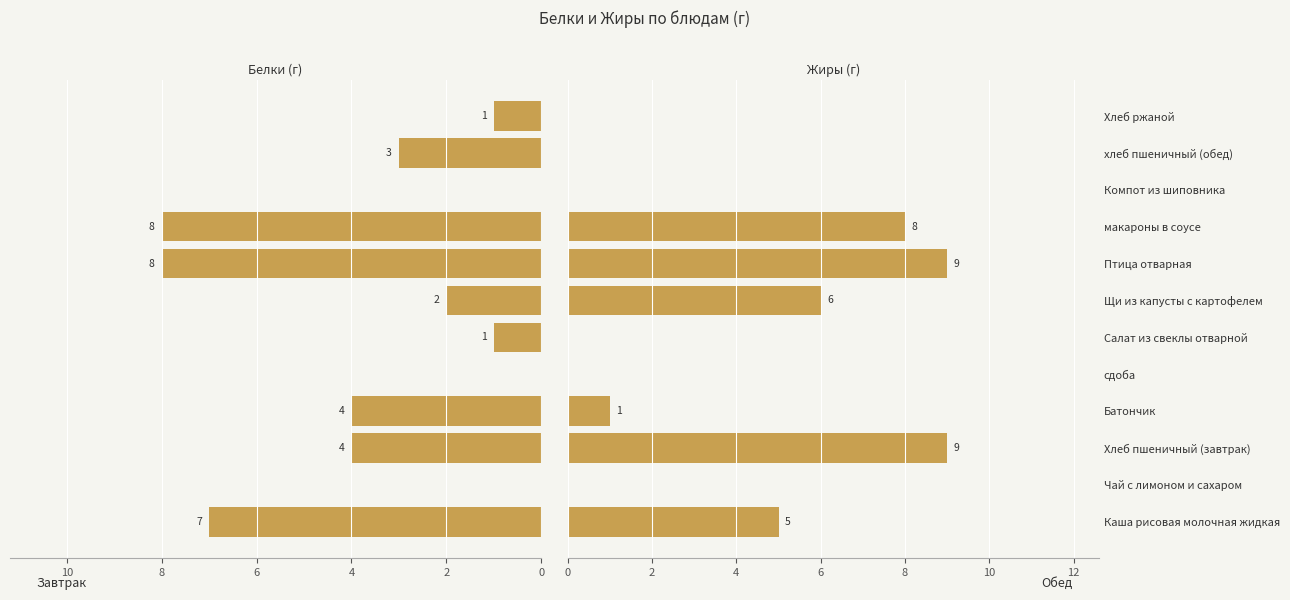

The Жиры series shows 5 at Птица отварная. True or false?

False